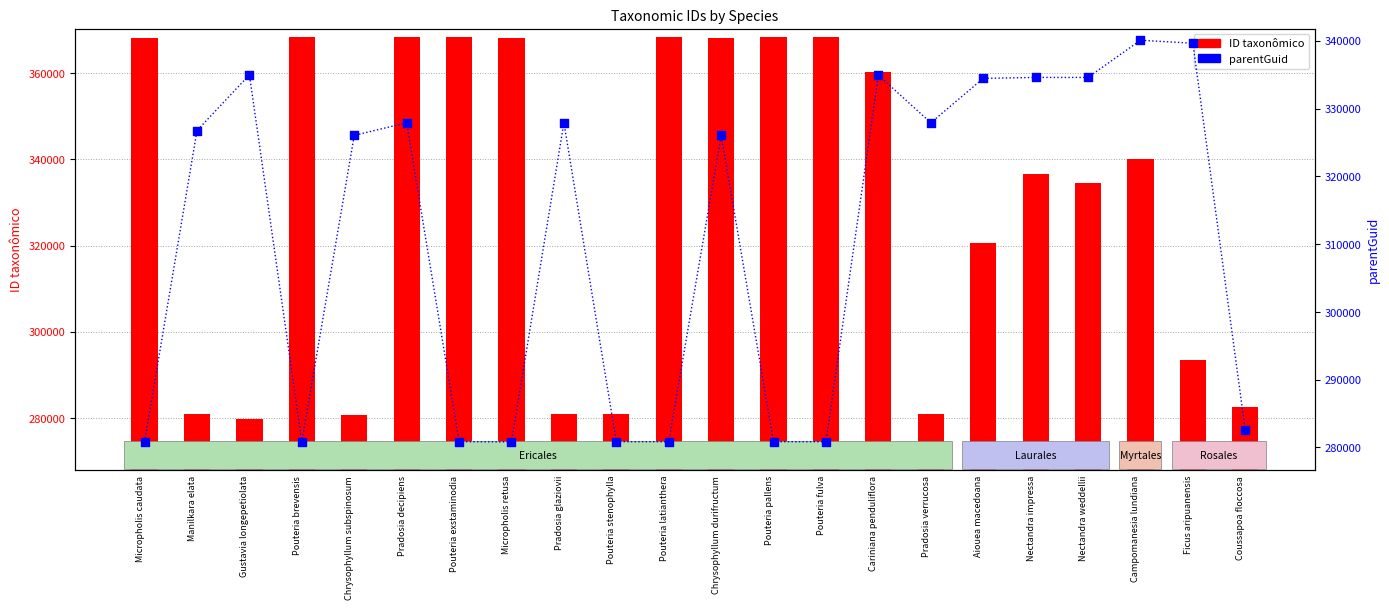

Which series has the largest total across all categories?

ID taxonômico